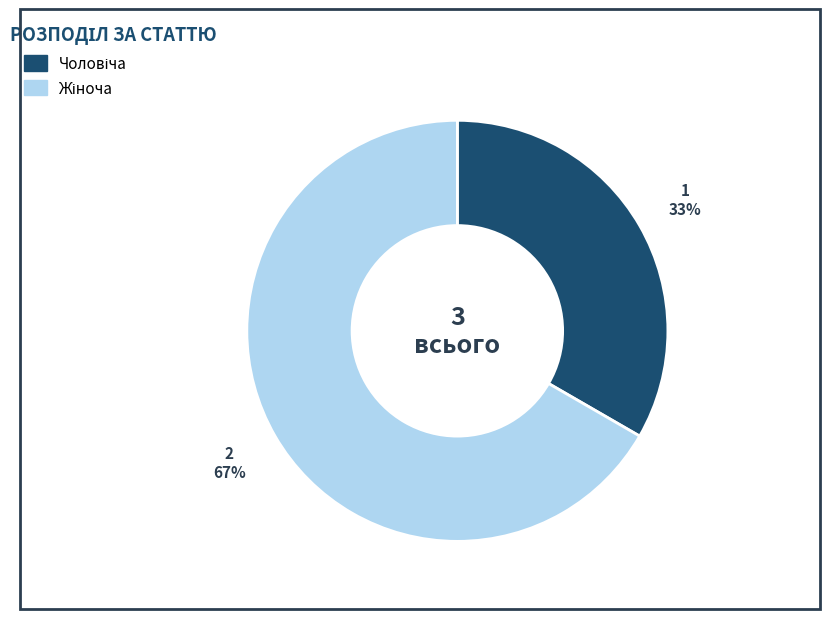

To the nearest percent, what is the average slice percentage?

50%